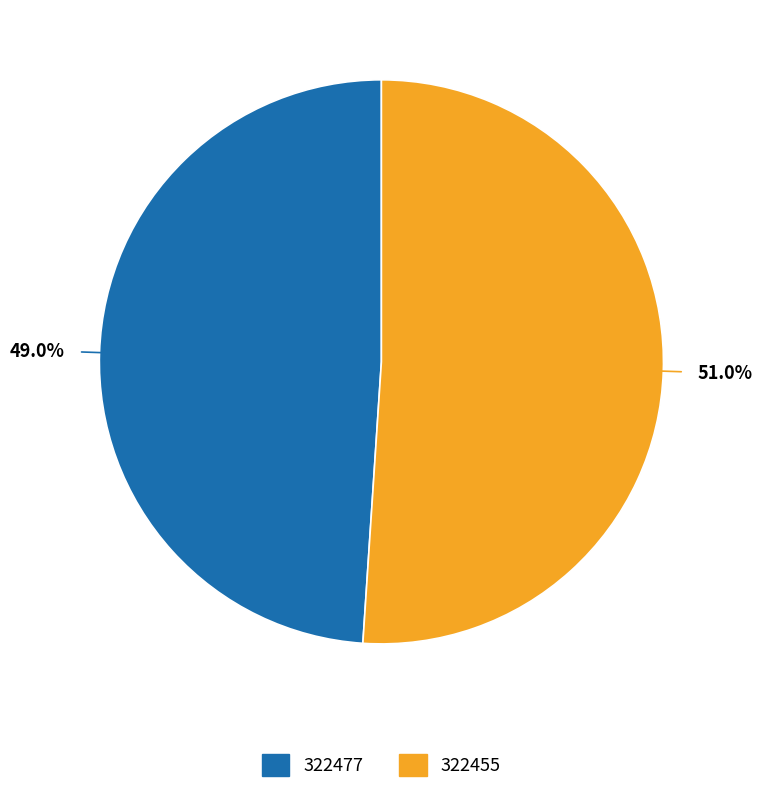

To the nearest percent, what is the combined percentage of 322477 and 322455?

100%